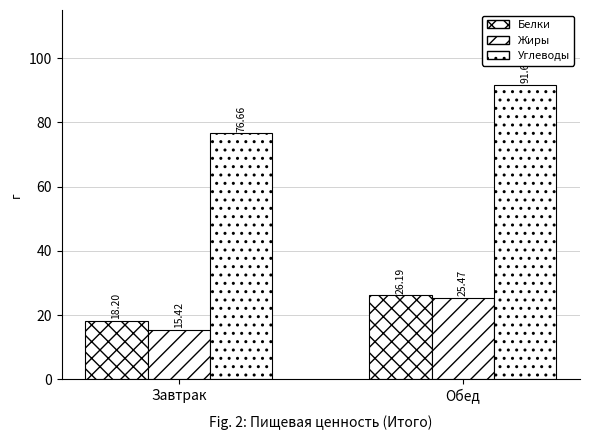

Which series has the largest range (max minus min)?

Углеводы